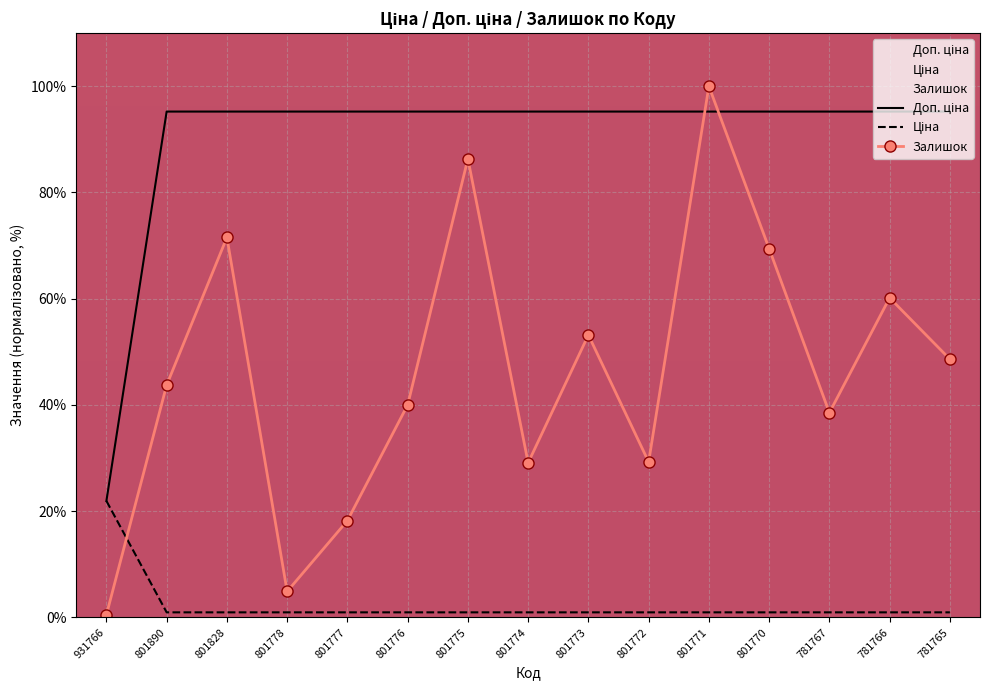

At which category is the sum across all series the highest?

801771